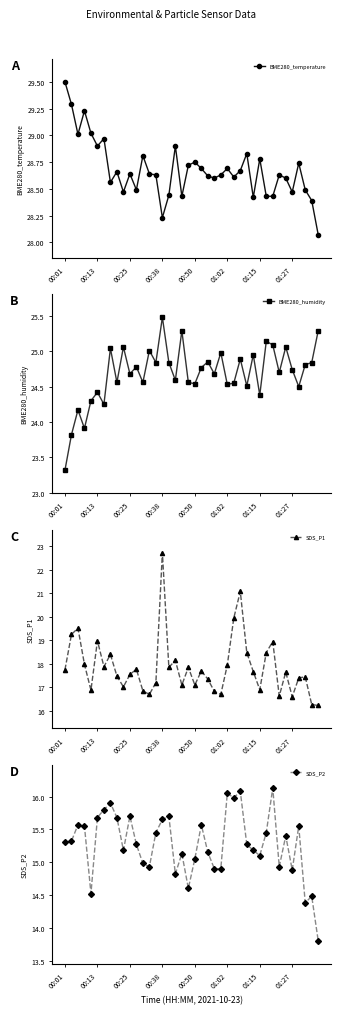

Reading left to right, what are all the values shown in this chart?

BME280_temperature: 29.5	29.3	29.0	29.2	29.0	28.9	29.0	28.6	28.7	28.5	28.6	28.5	28.8	28.6	28.6	28.2	28.4	28.9	28.4	28.7	28.8	28.7	28.6	28.6	28.6	28.7	28.6	28.7	28.8	28.4	28.8	28.4	28.4	28.6	28.6	28.5	28.7	28.5	28.4	28.1
BME280_humidity: 23.3	23.8	24.2	23.9	24.3	24.4	24.2	25.0	24.6	25.1	24.7	24.8	24.6	25.0	24.8	25.5	24.8	24.6	25.3	24.6	24.5	24.8	24.9	24.7	25.0	24.5	24.6	24.9	24.5	24.9	24.4	25.1	25.1	24.7	25.1	24.7	24.5	24.8	24.8	25.3
SDS_P1: 17.8	19.2	19.5	18.0	16.9	19.0	17.9	18.4	17.5	17.0	17.6	17.8	16.9	16.7	17.2	22.7	17.9	18.1	17.1	17.9	17.1	17.7	17.4	16.8	16.7	17.9	19.9	21.1	18.5	17.7	16.9	18.5	18.9	16.6	17.6	16.6	17.4	17.4	16.3	16.2
SDS_P2: 15.3	15.3	15.6	15.6	14.5	15.7	15.8	15.9	15.7	15.2	15.7	15.3	15.0	14.9	15.4	15.7	15.7	14.8	15.1	14.6	15.1	15.6	15.2	14.9	14.9	16.1	16.0	16.1	15.3	15.2	15.1	15.4	16.1	14.9	15.4	14.9	15.6	14.4	14.5	13.8